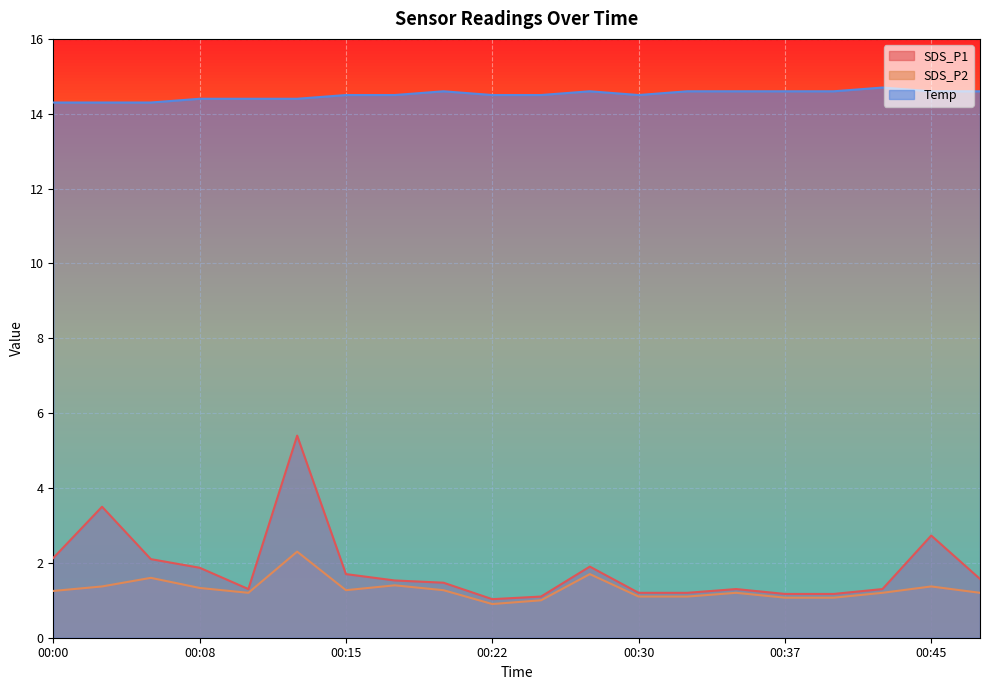

What is the sum of all Temp values?

290.1